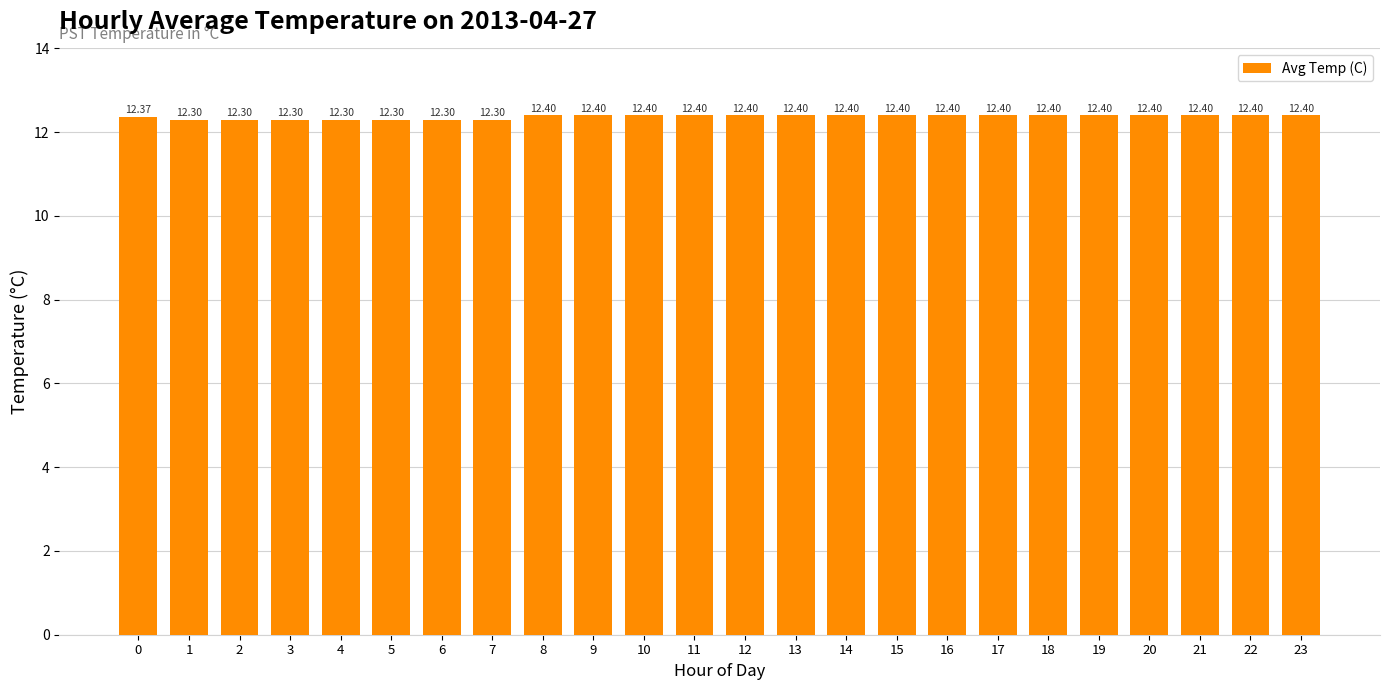

What is the sum of the values at 16 and 6?

24.7